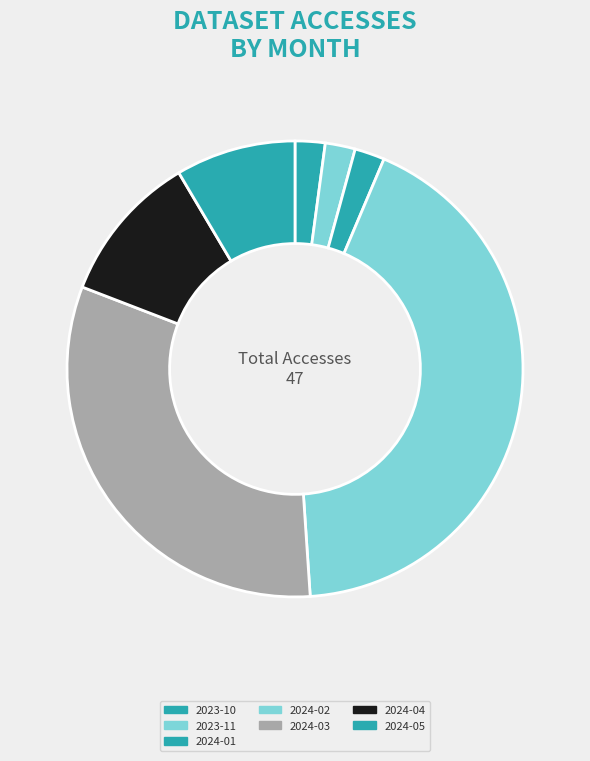

Count the number of slices in the pie.

7